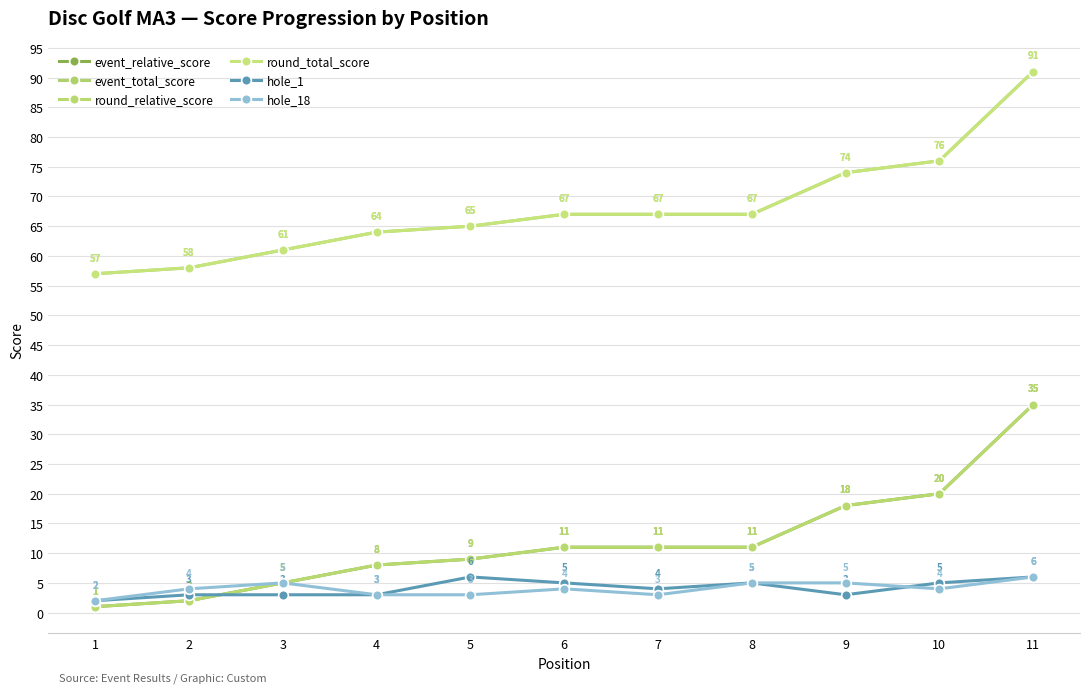

Does the chart have visible grid lines?

Yes